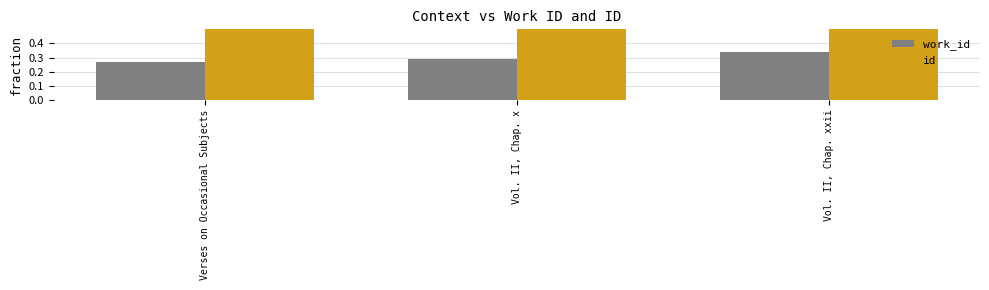

What position from the left is Verses on Occasional Subjects?

1